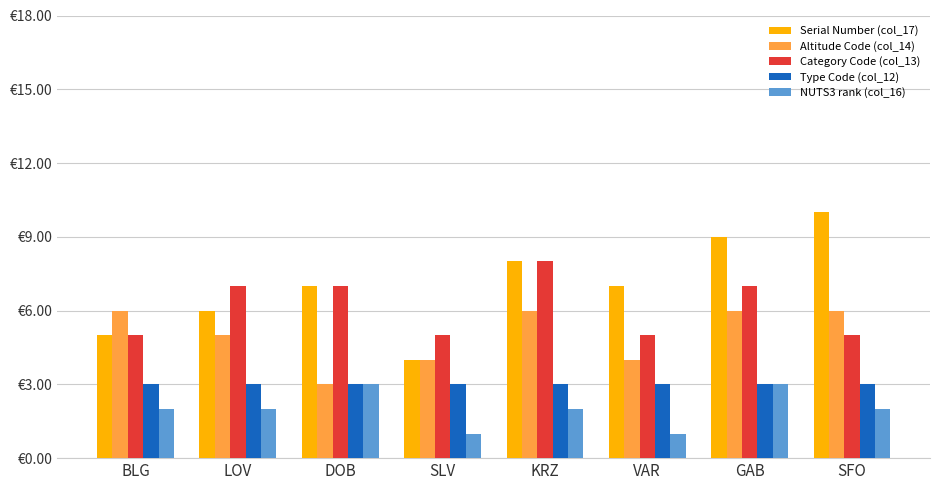

Reading left to right, list all the values displayed in this chart.

Serial Number (col_17): BLG=5	LOV=6	DOB=7	SLV=4	KRZ=8	VAR=7	GAB=9	SFO=10
Altitude Code (col_14): BLG=6	LOV=5	DOB=3	SLV=4	KRZ=6	VAR=4	GAB=6	SFO=6
Category Code (col_13): BLG=5	LOV=7	DOB=7	SLV=5	KRZ=8	VAR=5	GAB=7	SFO=5
Type Code (col_12): BLG=3	LOV=3	DOB=3	SLV=3	KRZ=3	VAR=3	GAB=3	SFO=3
NUTS3 rank (col_16): BLG=2	LOV=2	DOB=3	SLV=1	KRZ=2	VAR=1	GAB=3	SFO=2